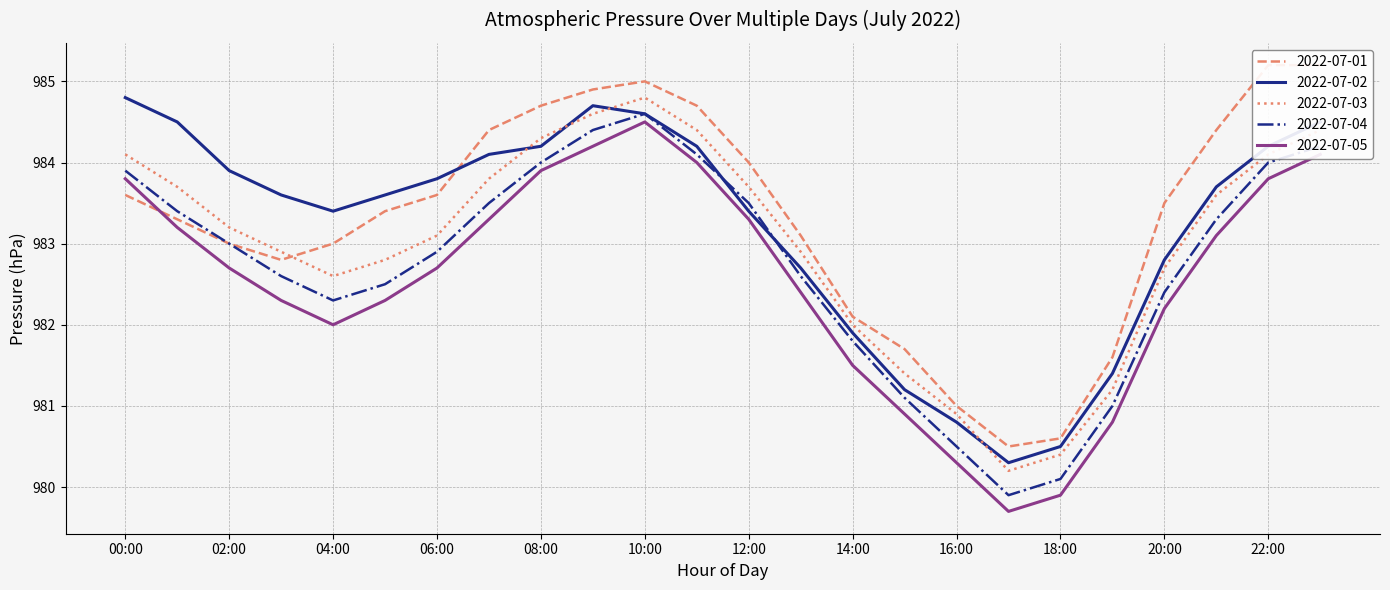

Does the chart display data point markers on the line(s)?

No